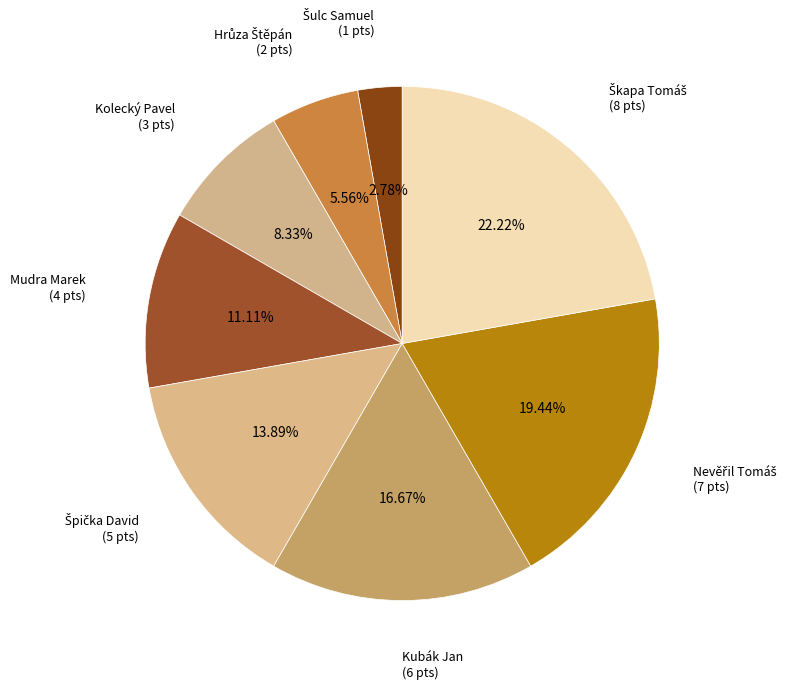

True or false: Kubák Jan accounts for 9% of the total.

False